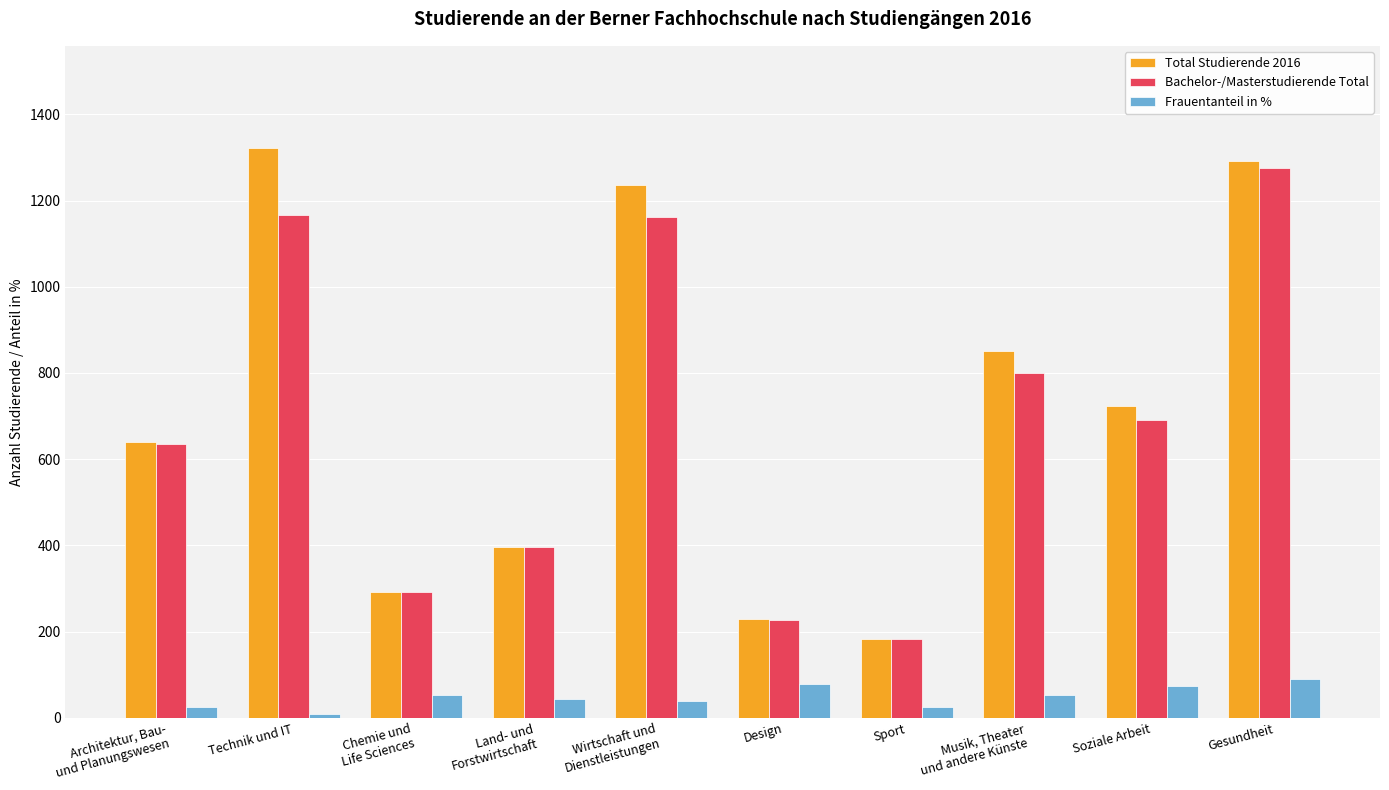

List the series in order of their peak value, highest first.

Total Studierende 2016, Bachelor-/Masterstudierende Total, Frauentanteil in %